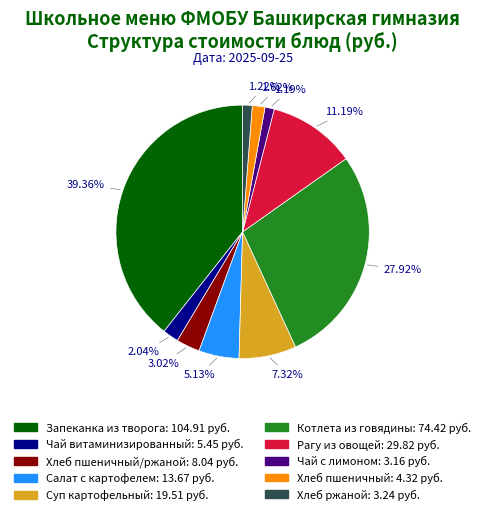

Does any single category account for the majority?

No